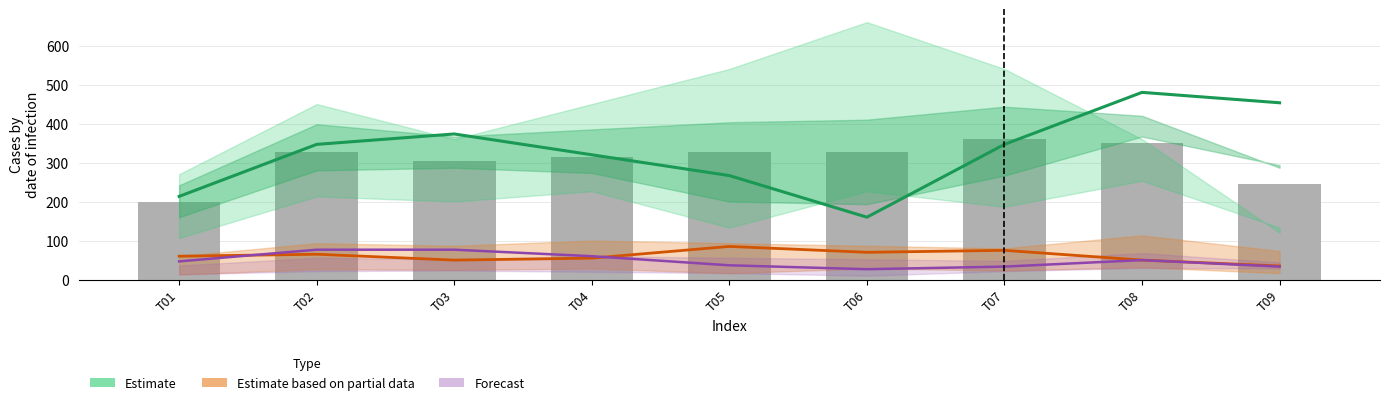

Which series has the largest total across all categories?

Estimate